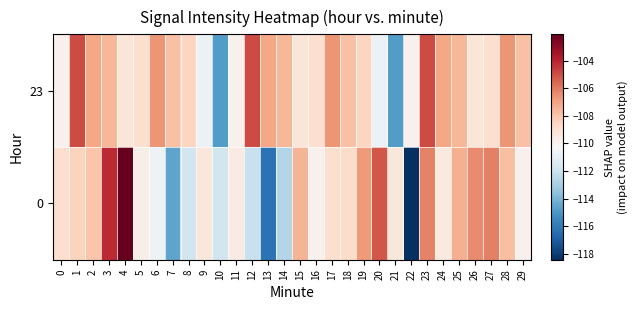

Reading left to right, list all the values displayed in this chart.

23: 0=-109.9	1=-104.9	2=-107.1	3=-107.5	4=-109.3	5=-108.9	6=-106.7	7=-107.9	8=-108.5	9=-110.7	10=-114.8	11=-109.9	12=-104.9	13=-107.1	14=-107.5	15=-109.3	16=-108.9	17=-106.7	18=-107.9	19=-108.5	20=-110.7	21=-114.8	22=-109.9	23=-104.9	24=-107.1	25=-107.5	26=-109.3	27=-108.9	28=-106.7	29=-107.9
0: 0=-108.9	1=-108.4	2=-108.0	3=-104.1	4=-102.1	5=-109.8	6=-110.7	7=-114.6	8=-111.9	9=-109.3	10=-111.8	11=-109.6	12=-112.1	13=-116.3	14=-112.6	15=-107.5	16=-109.9	17=-109.0	18=-108.8	19=-106.8	20=-105.2	21=-109.4	22=-118.4	23=-106.2	24=-109.4	25=-107.3	26=-106.4	27=-106.1	28=-107.8	29=-109.9